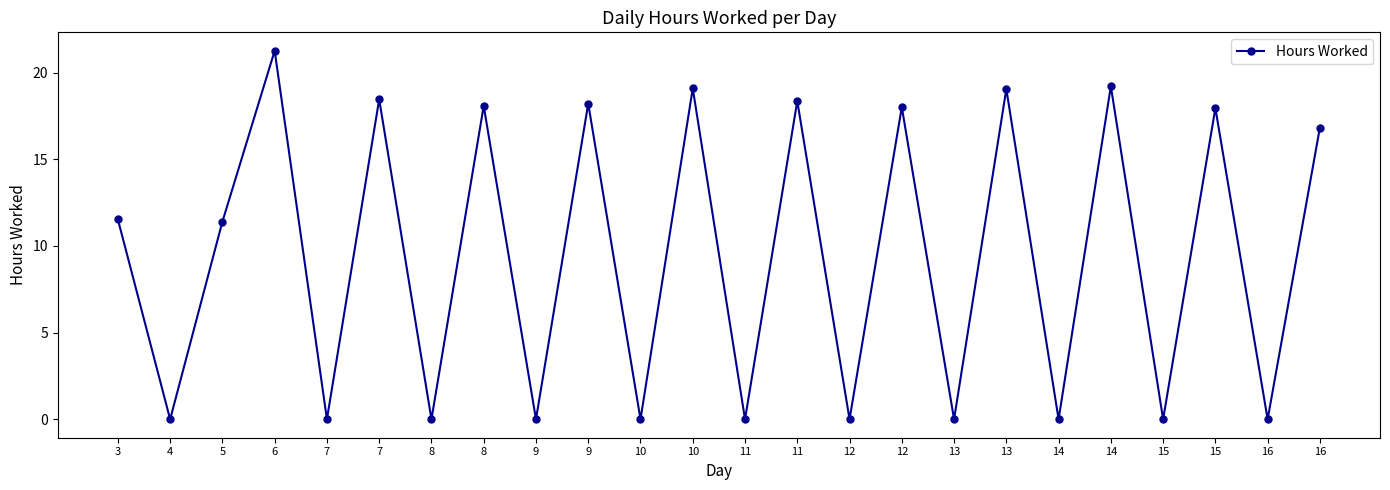

How many data points does each series have?

24